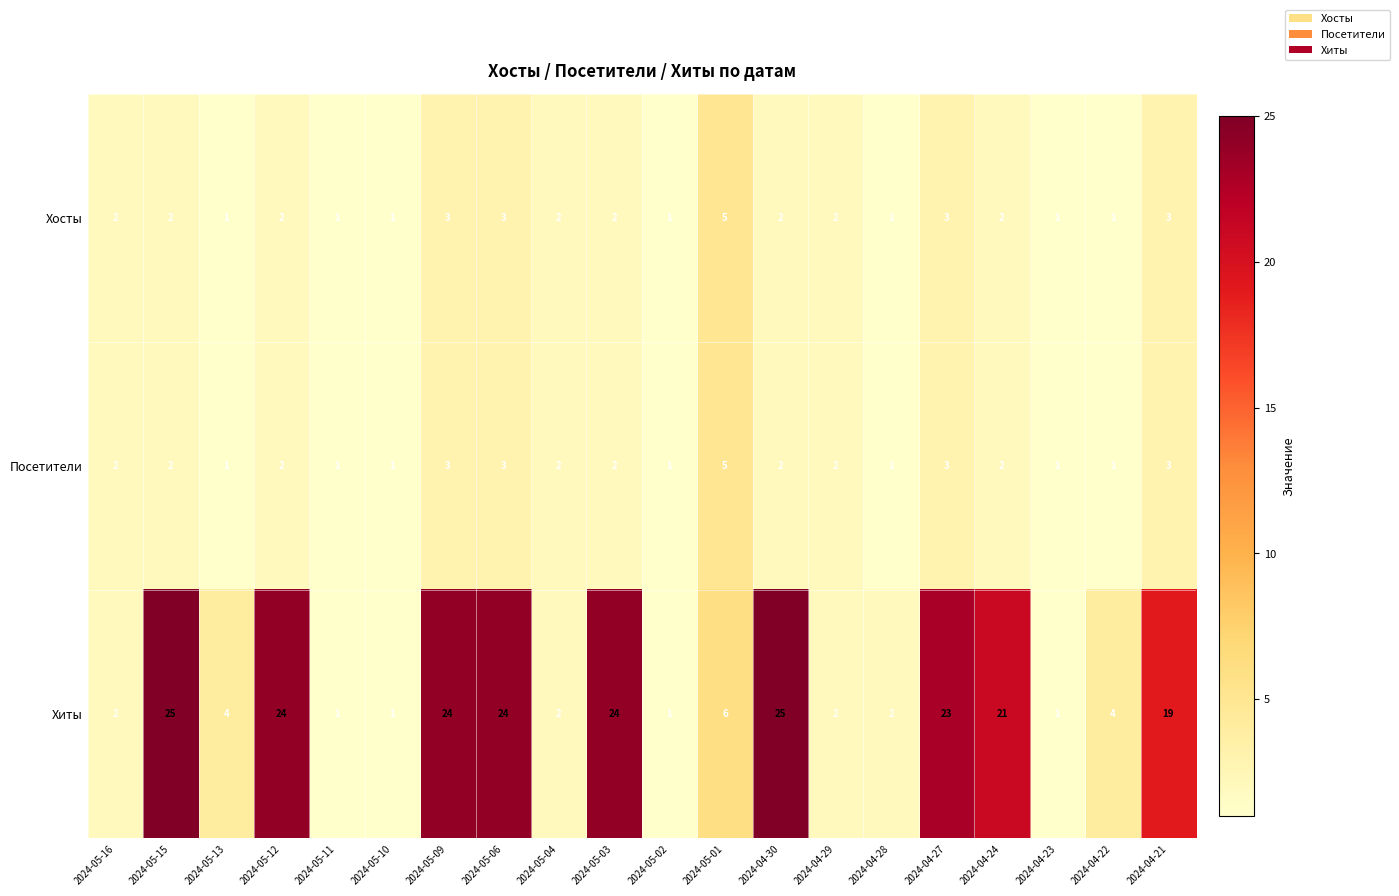

At how many categories does at least one series exceed 7?

9